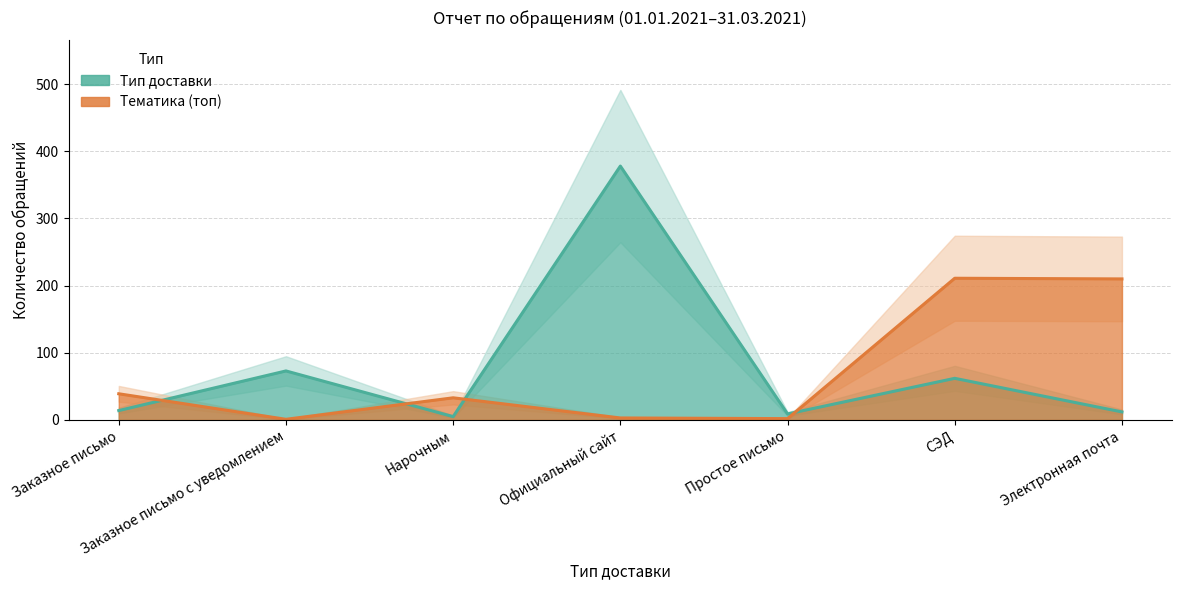

List the series in order of their overall mean, lowest first.

Тематика (топ), Тип доставки